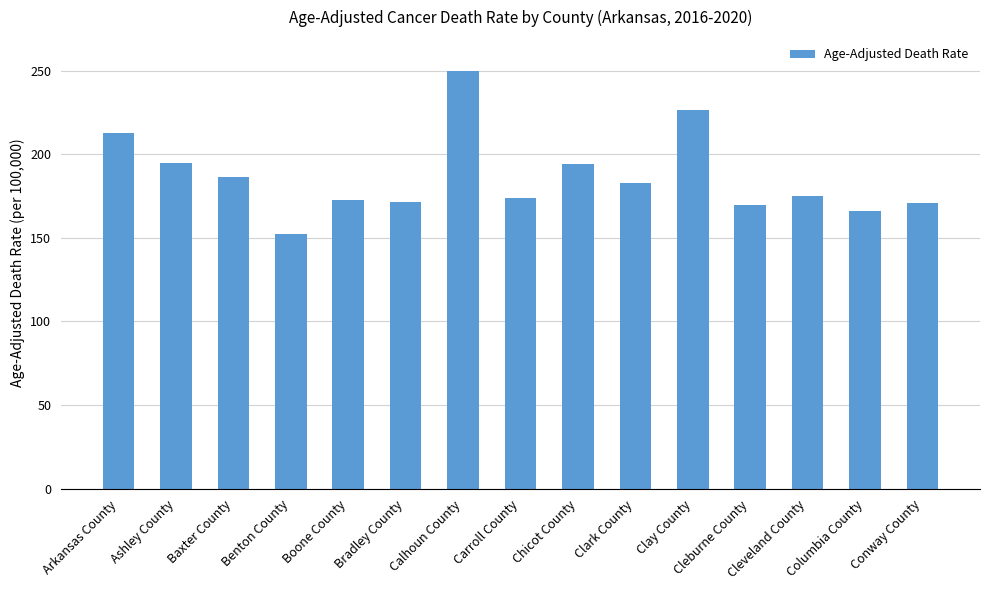

Between Clark County and Arkansas County, which is larger?

Arkansas County